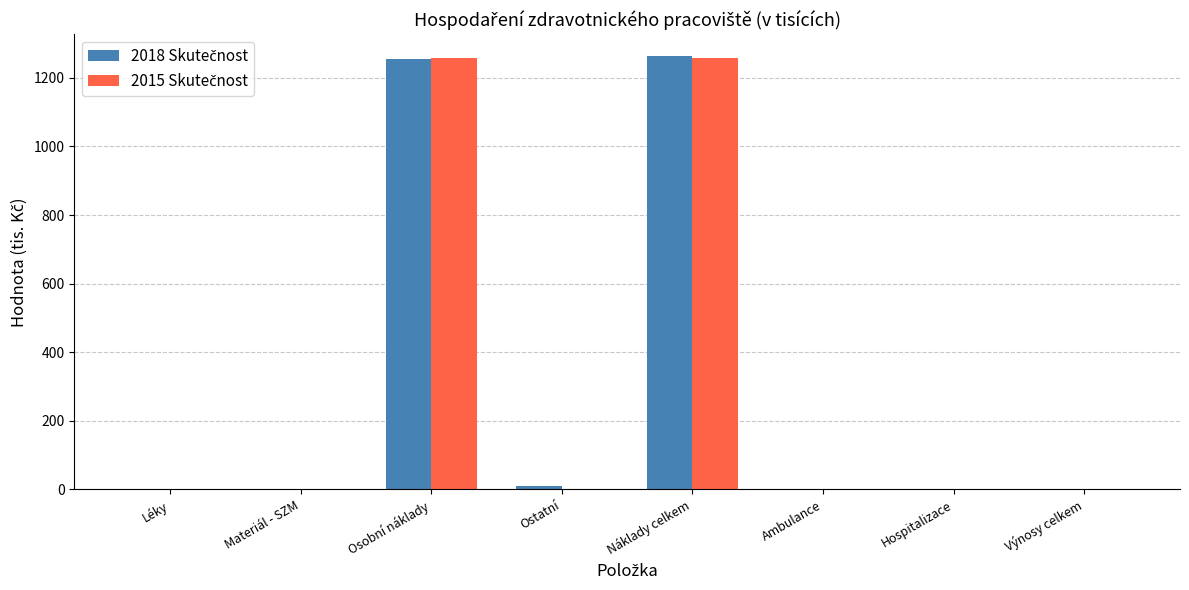

What is the total value across all series at Osobní náklady?

2511.6